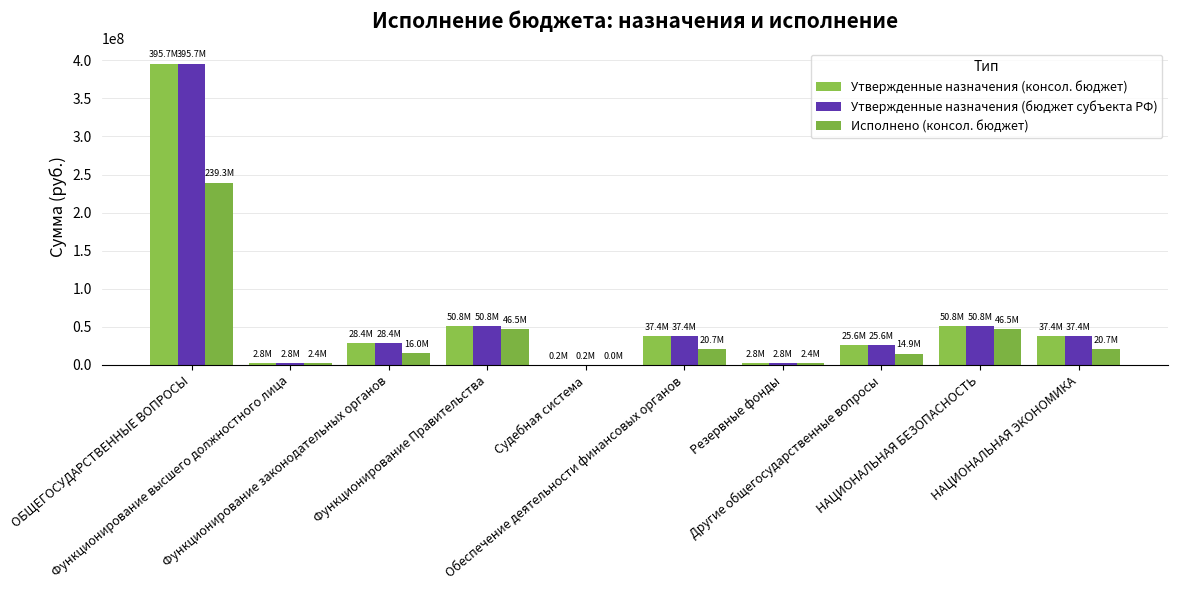

What is the sum of all Утвержденные назначения (консол. бюджет) values?

631913969.6